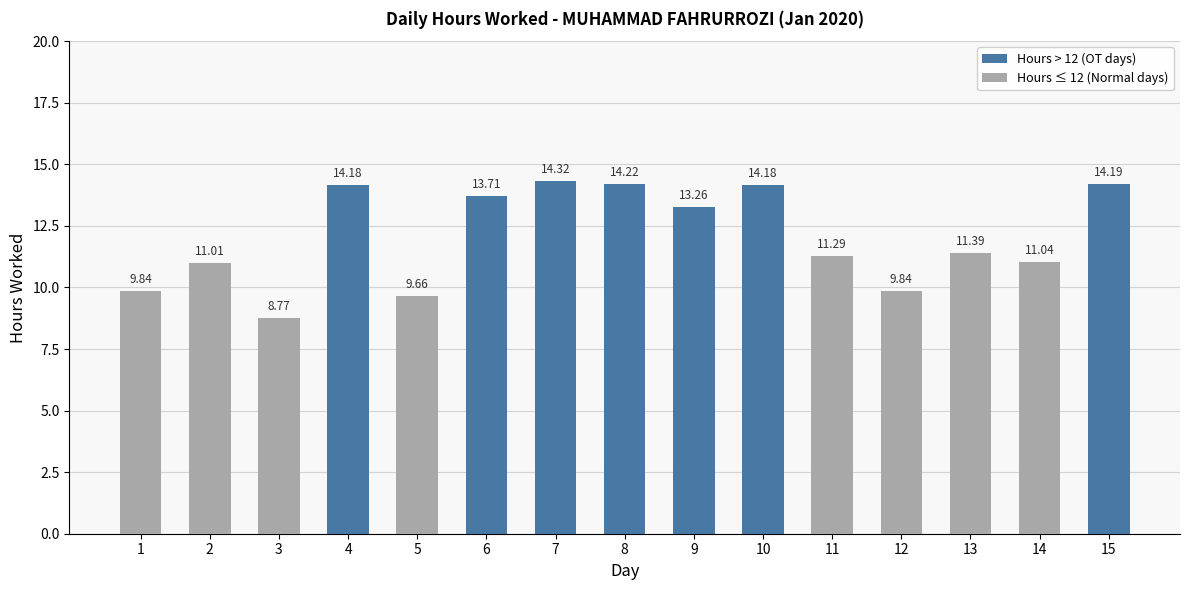

The chart shows a value of 14.3 at 7. True or false?

True